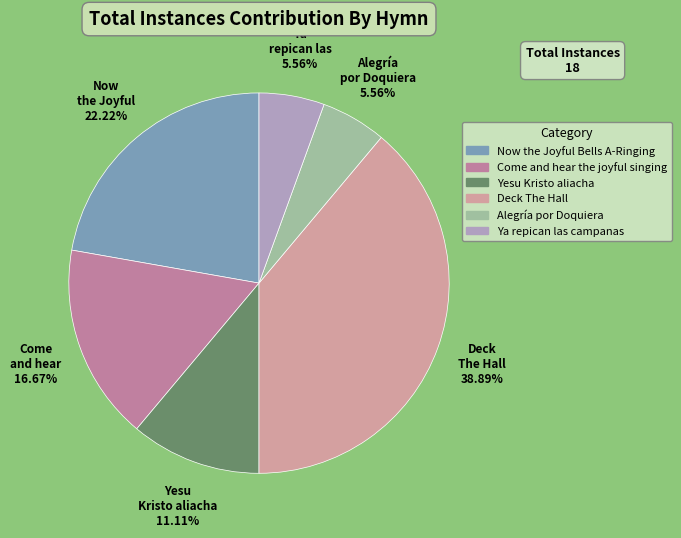

What is the ratio of the value at Alegría por Doquiera to the value at Yesu Kristo aliacha?

0.5